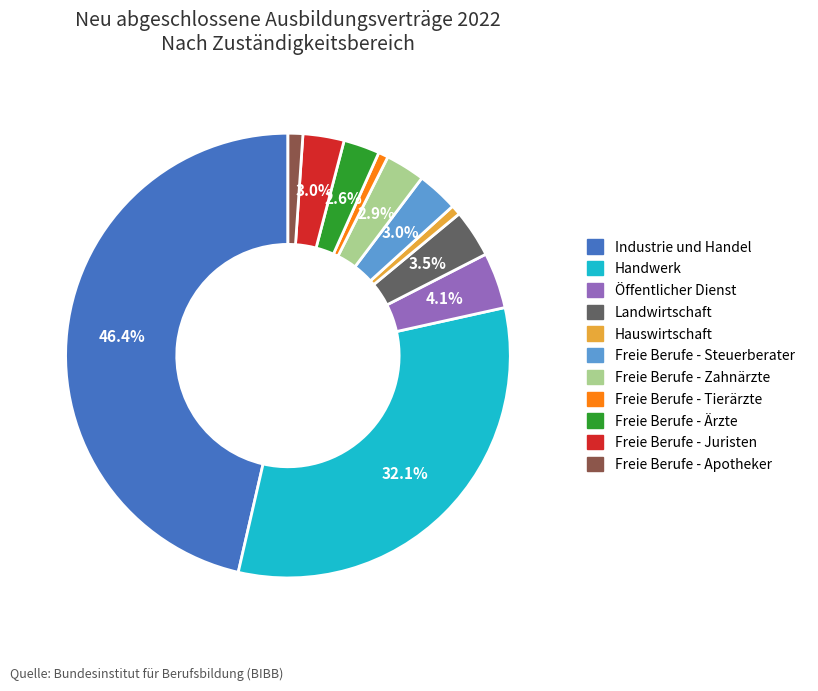

Do Öffentlicher Dienst and Hauswirtschaft together represent more than half of the pie?

No